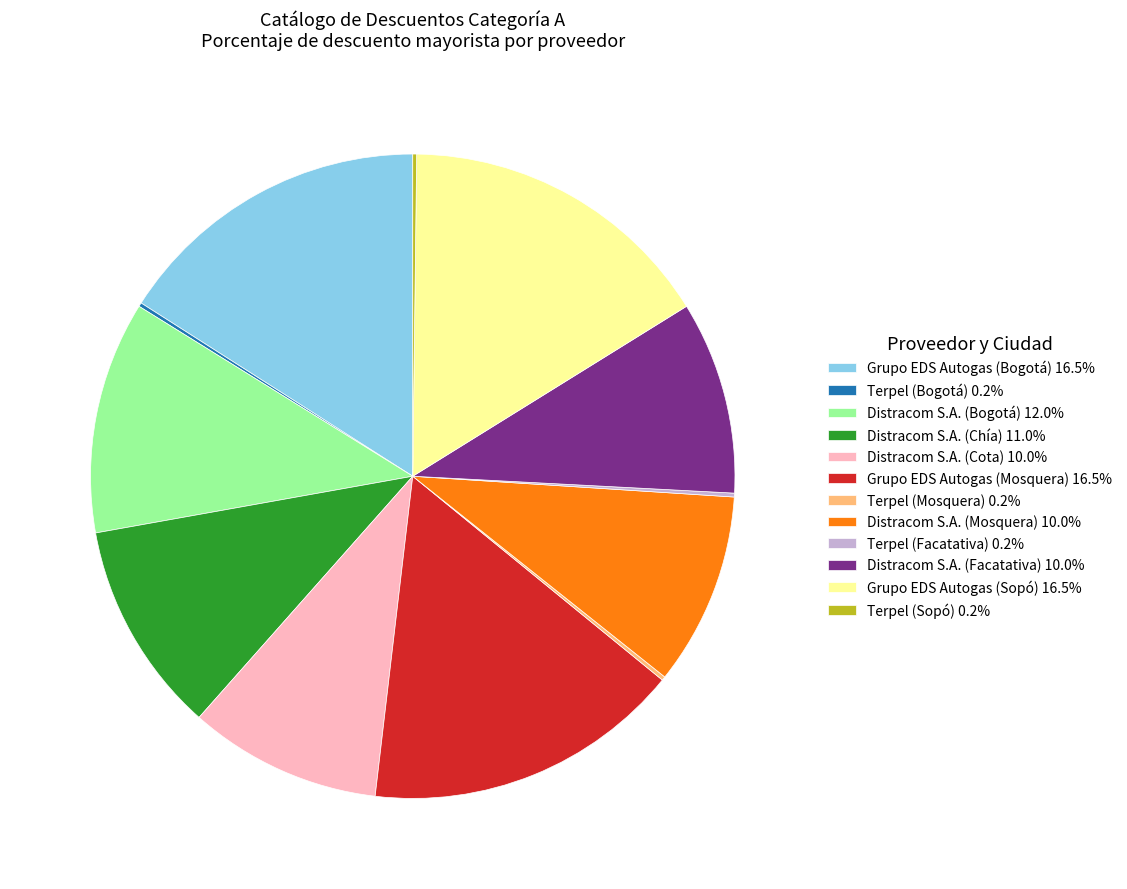

Which has a higher value, Distracom S.A. (Mosquera) or Grupo EDS Autogas (Sopó)?

Grupo EDS Autogas (Sopó)